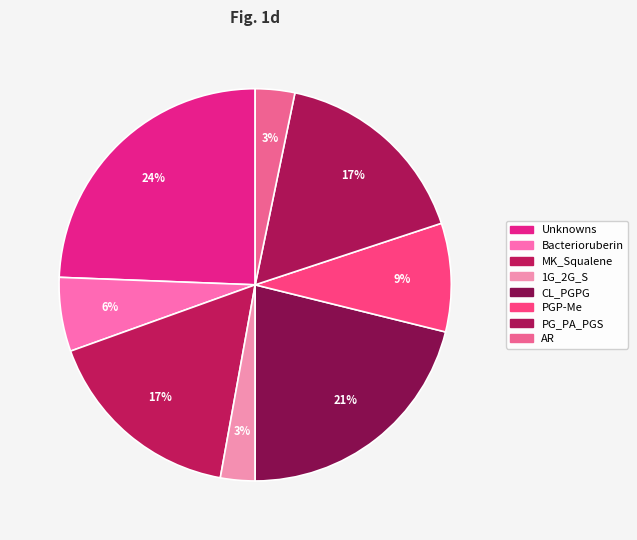

Count the number of slices in the pie.

8